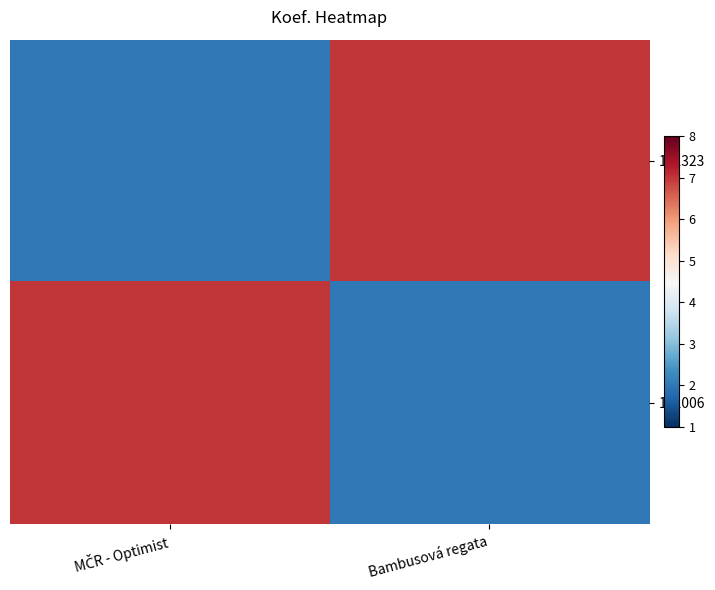

Count the number of data series in this chart.

2